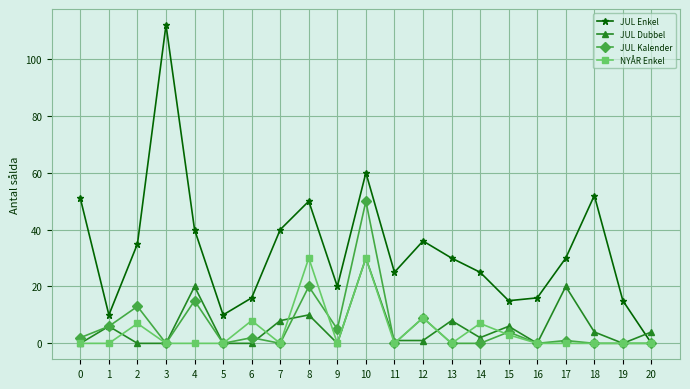

What is the value of the JUL Dubbel point at the 2nd from the left?

6